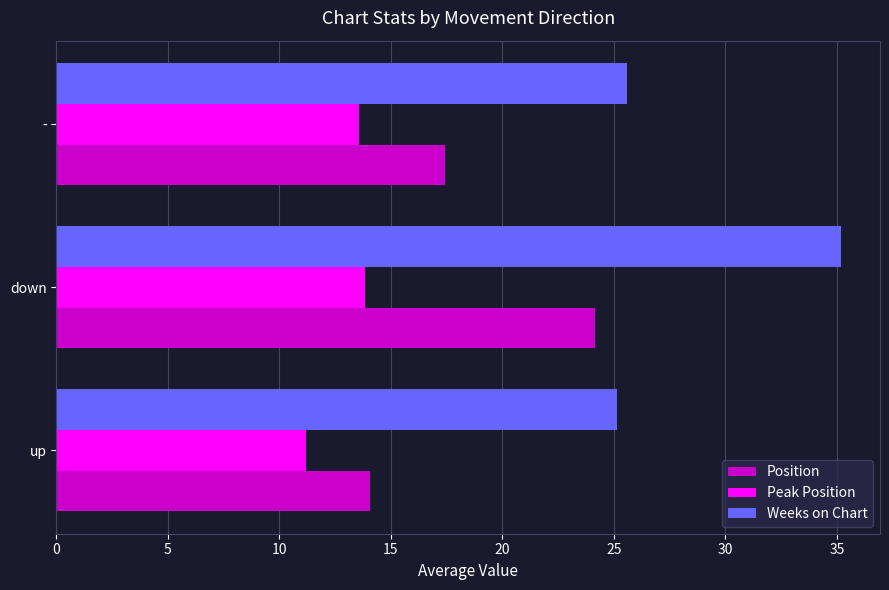

What are all the series names shown in the legend?

Position, Peak Position, Weeks on Chart